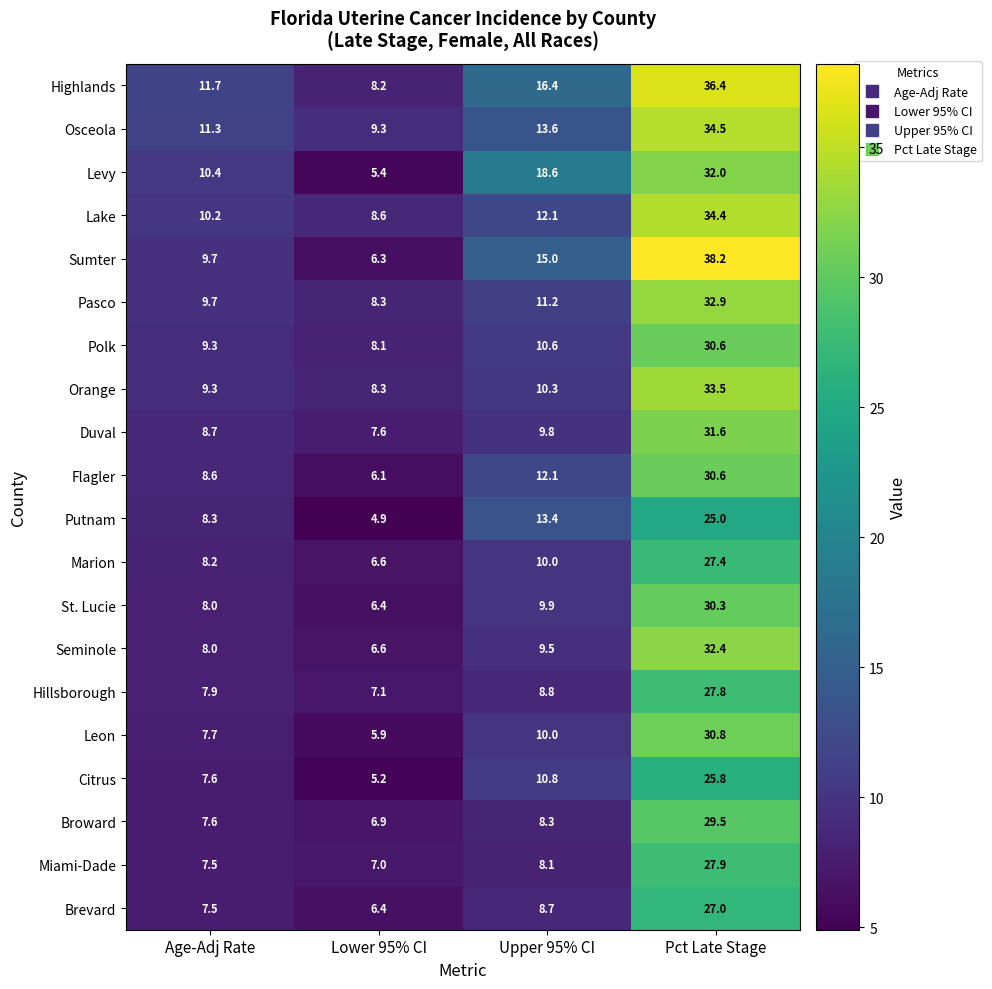

Rank the categories by Broward value from lowest to highest.

Lower 95% CI, Age-Adj Rate, Upper 95% CI, Pct Late Stage